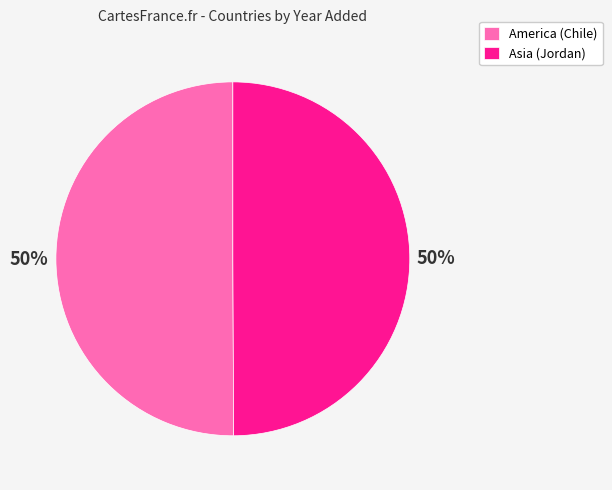

The Asia (Jordan) slice represents 35% of the pie. True or false?

False